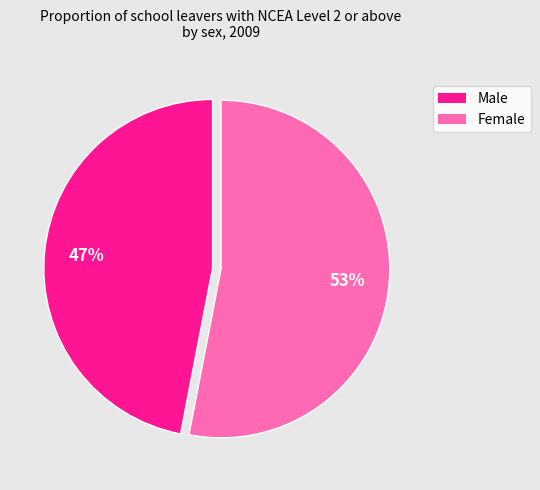

Do Male and Female together represent more than half of the pie?

Yes